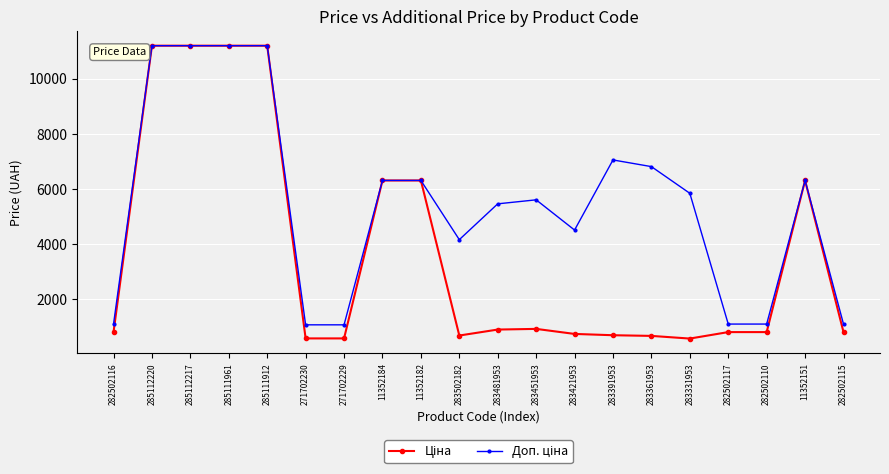

What is the label of the 5th point from the left?

285111912